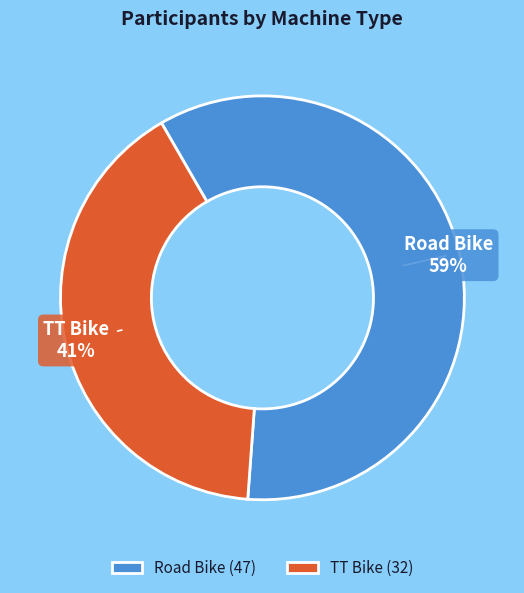

Is Road Bike the majority of the pie?

Yes